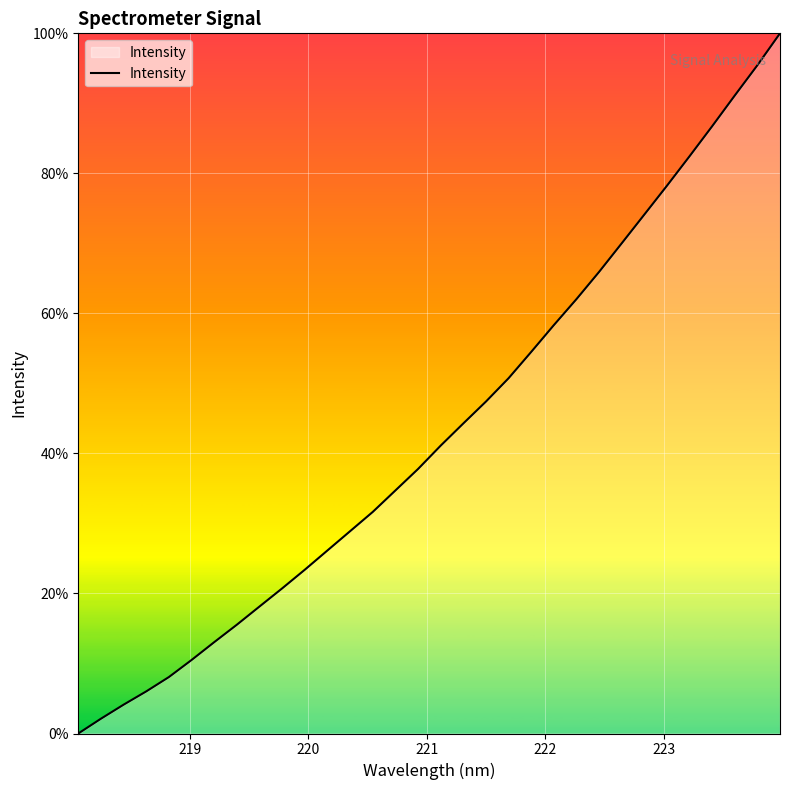

Reading left to right, extract all data points from this chart.

0.0	2.1	4.1	6.0	8.1	10.5	13.0	15.5	18.1	20.7	23.4	26.1	28.9	31.6	34.7	37.8	41.1	44.3	47.4	50.7	54.5	58.3	62.0	65.9	70.0	74.1	78.2	82.4	86.7	91.1	95.4	100.0